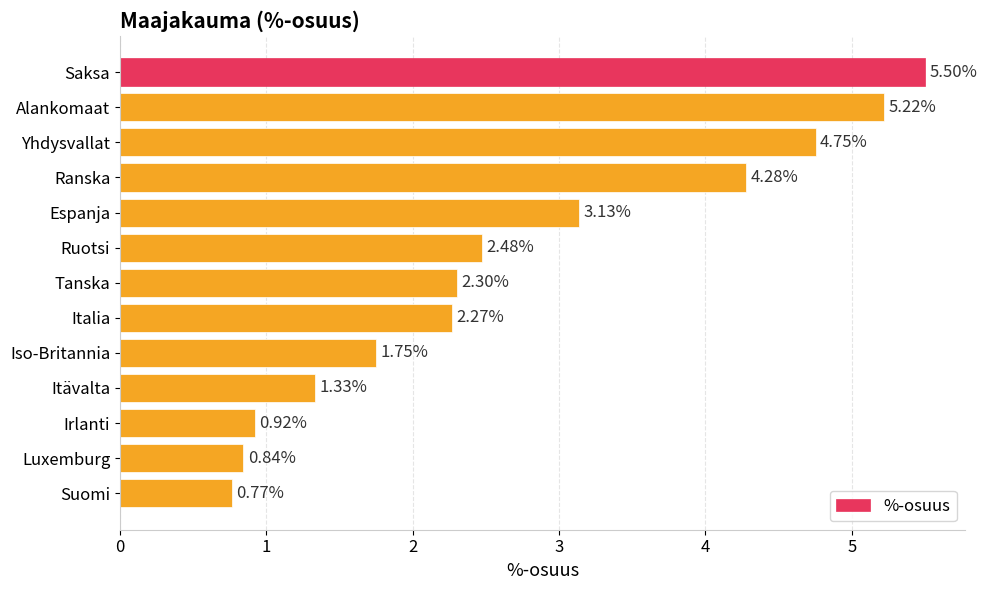

List the labels in order of value, smallest first.

Suomi, Luxemburg, Irlanti, Itävalta, Iso-Britannia, Italia, Tanska, Ruotsi, Espanja, Ranska, Yhdysvallat, Alankomaat, Saksa